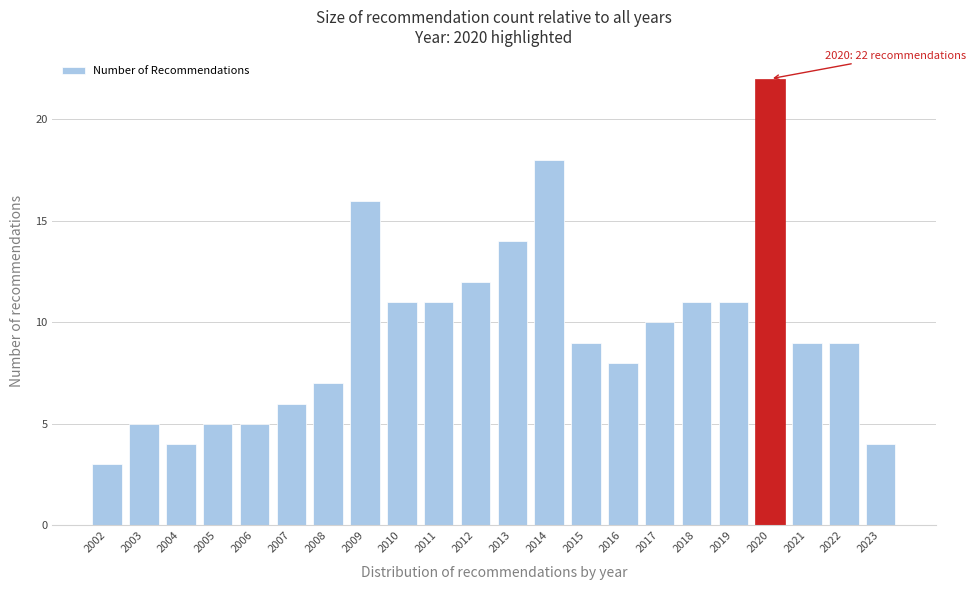

Reading left to right, transcribe all the data shown in this chart.

2002=3	2003=5	2004=4	2005=5	2006=5	2007=6	2008=7	2009=16	2010=11	2011=11	2012=12	2013=14	2014=18	2015=9	2016=8	2017=10	2018=11	2019=11	2020=22	2021=9	2022=9	2023=4